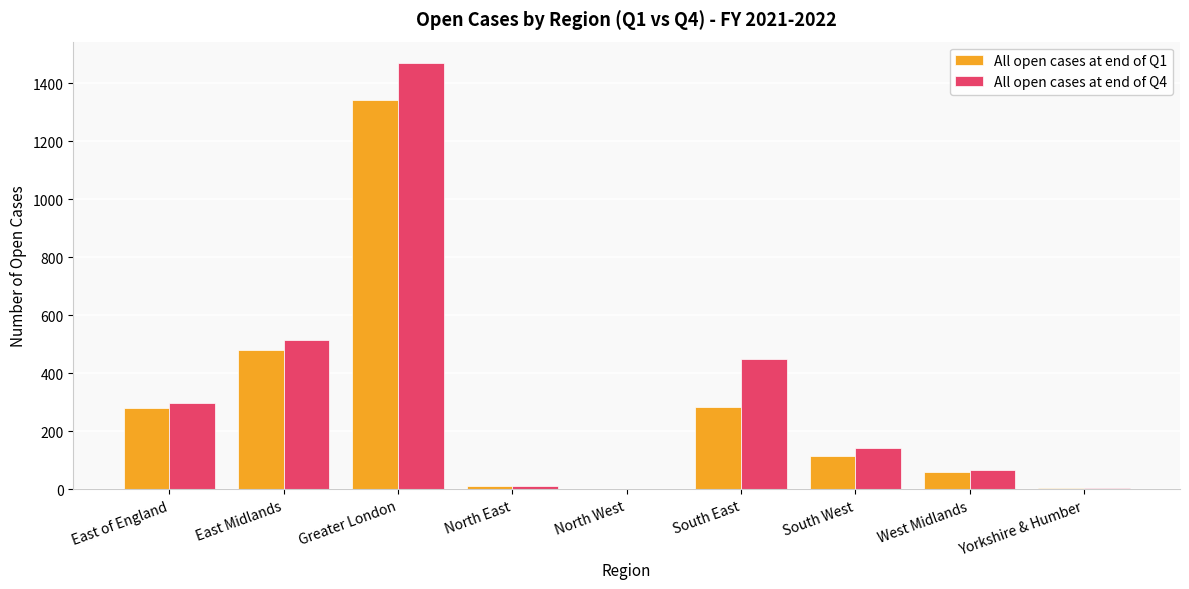

At which category does the chart reach its peak across all series?

Greater London